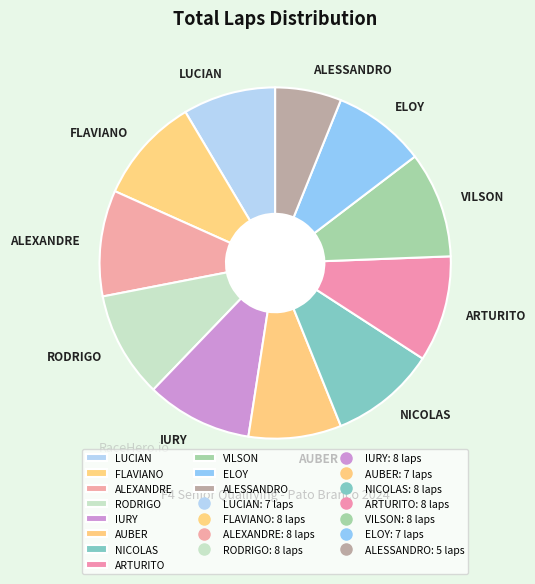

Is it true that AUBER is 9% of the pie?

True